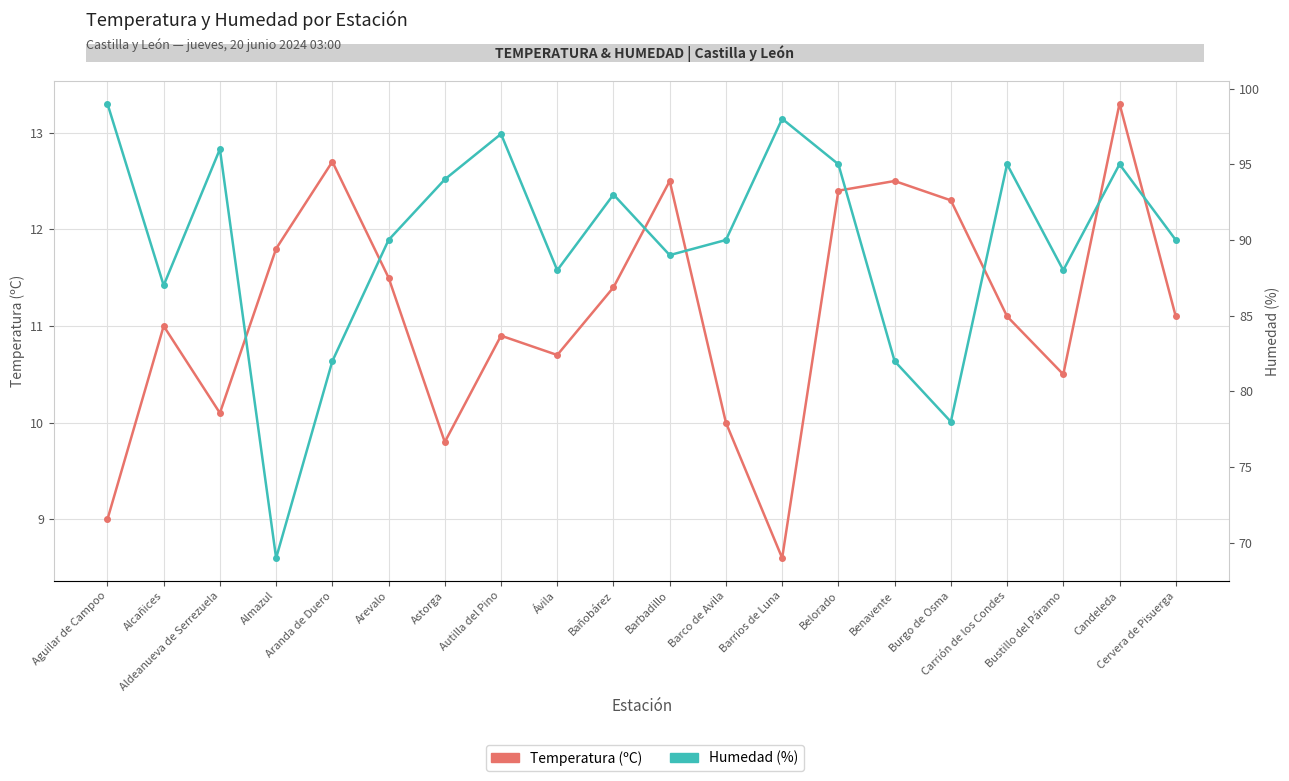

Rank the series at Alcañices from highest to lowest value.

Humedad (%), Temperatura (ºC)